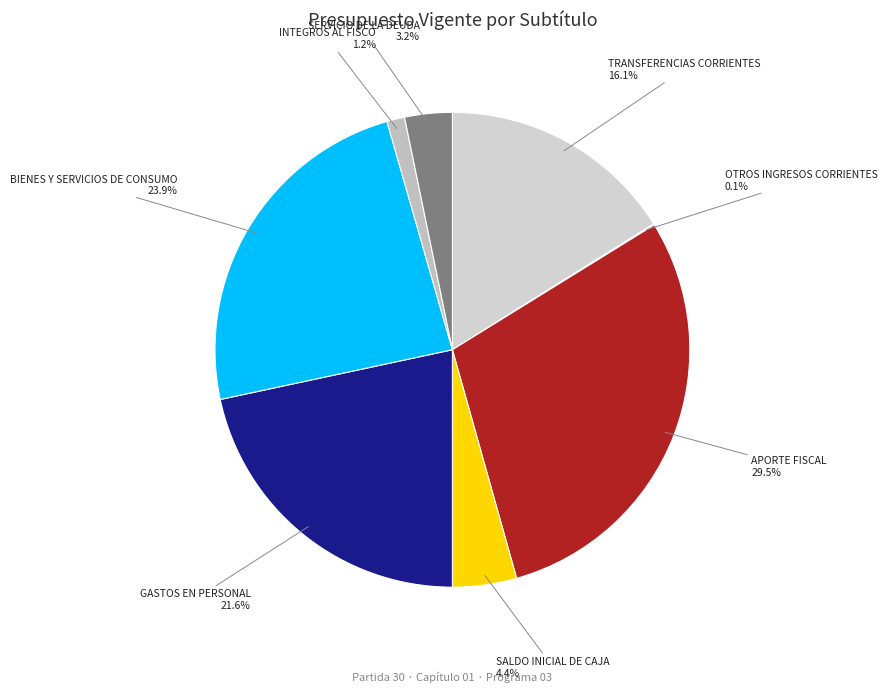

What percentage is NOT represented by SERVICIO DE LA DEUDA?

96.8%